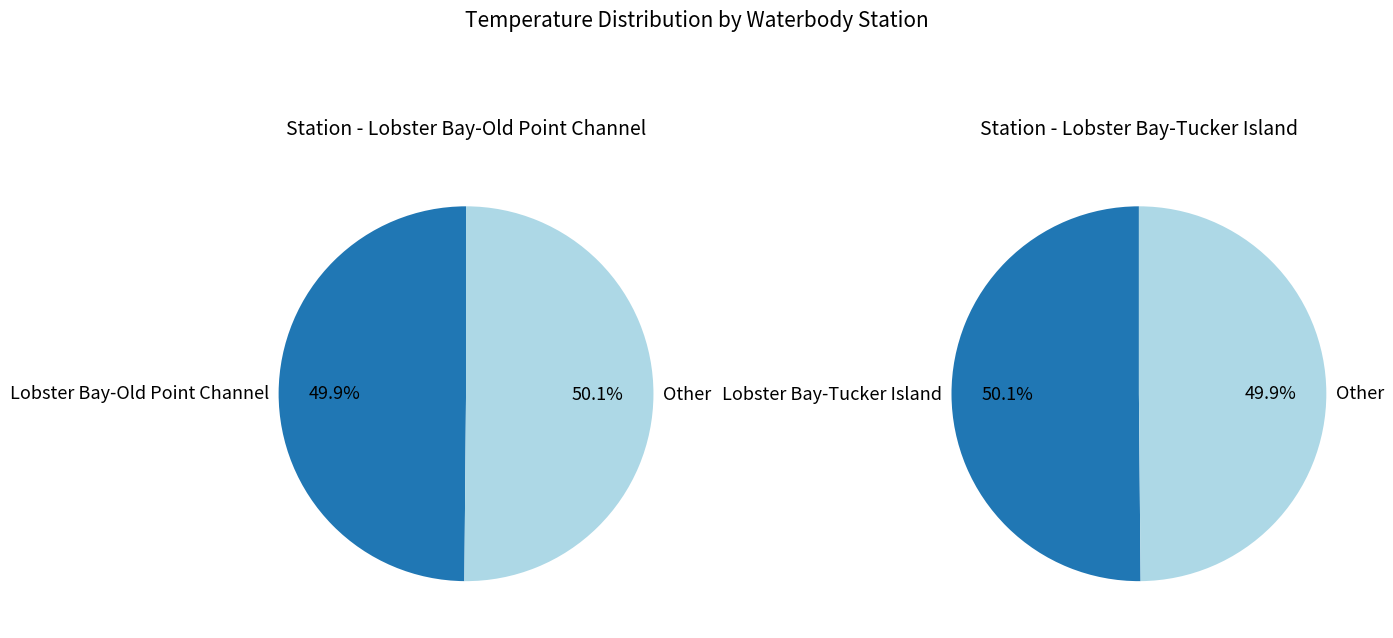

True or false: Lobster Bay-Tucker Island accounts for 56% of the total.

False